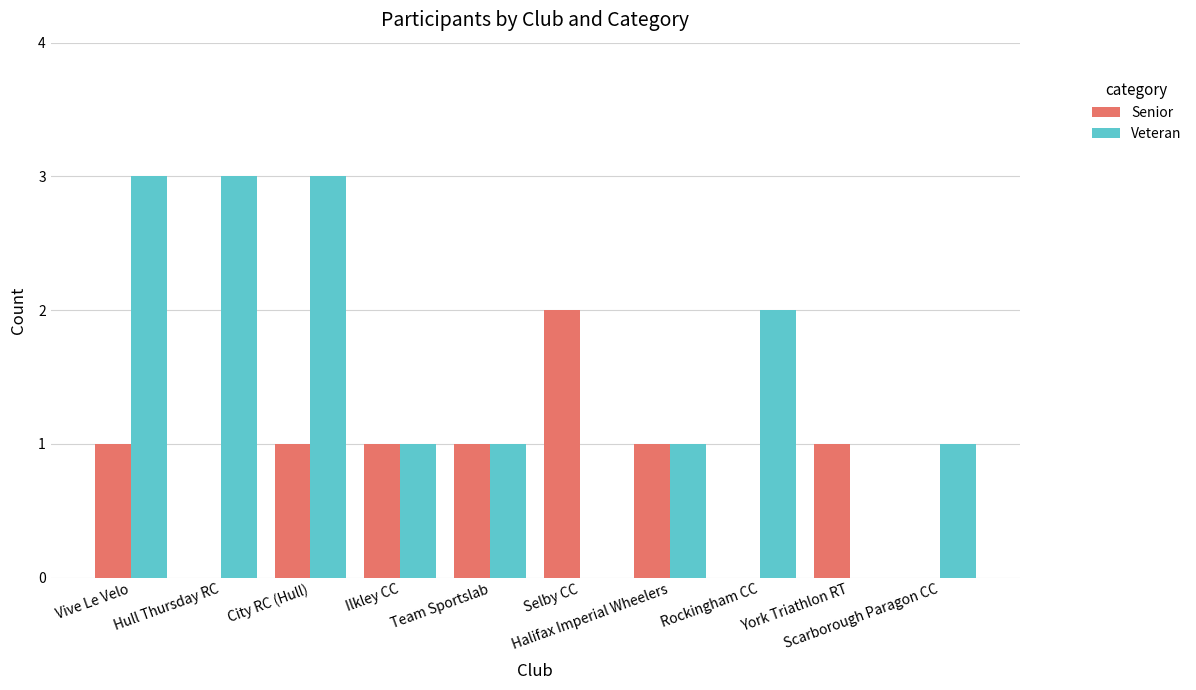

How many categories are shown in the chart?

10